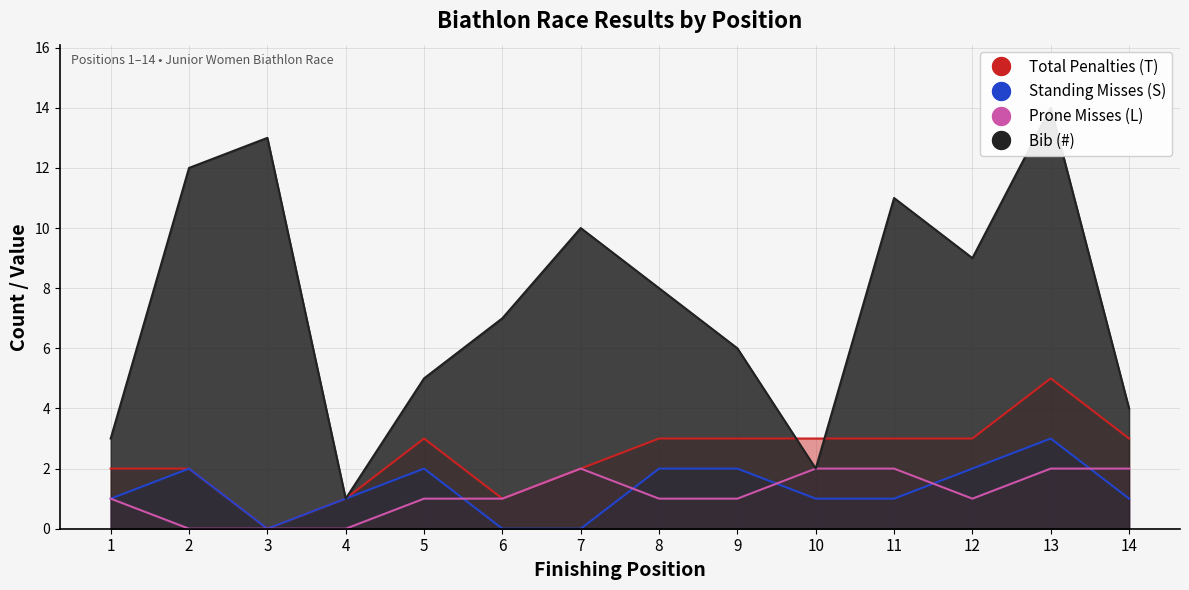

Count the Prone Misses (L) values in the range 1 to 2.

11